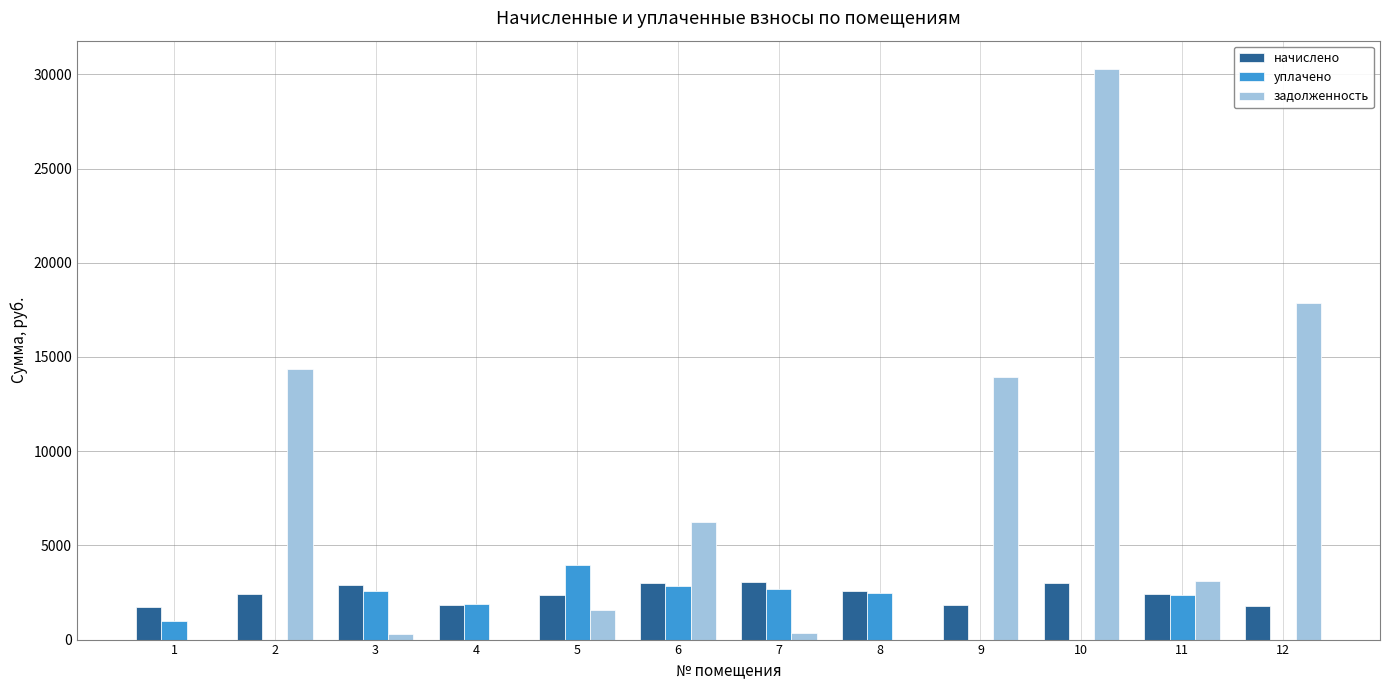

The задолженность series shows 2949.0 at 6. True or false?

False